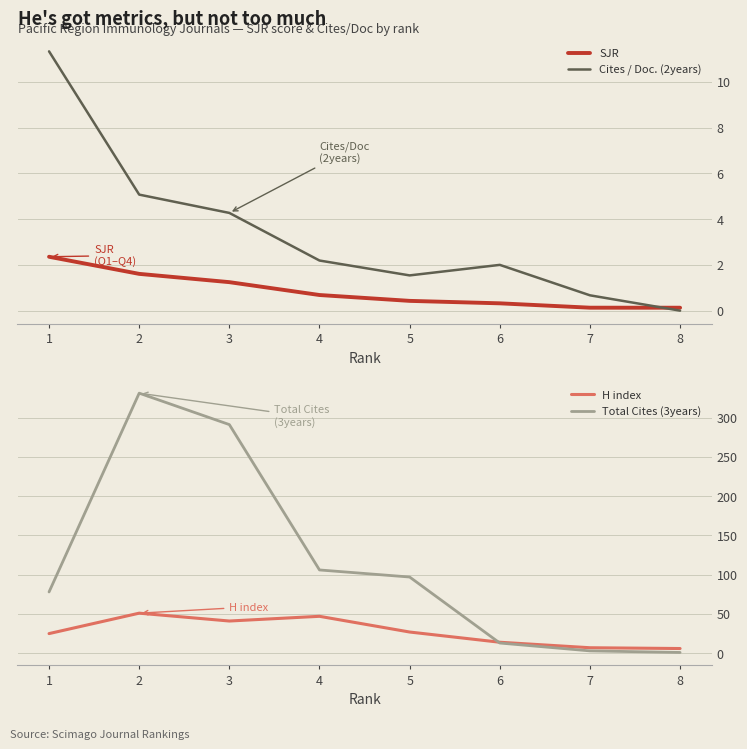

True or false: H index has more than 0 points higher than both neighbors.

True